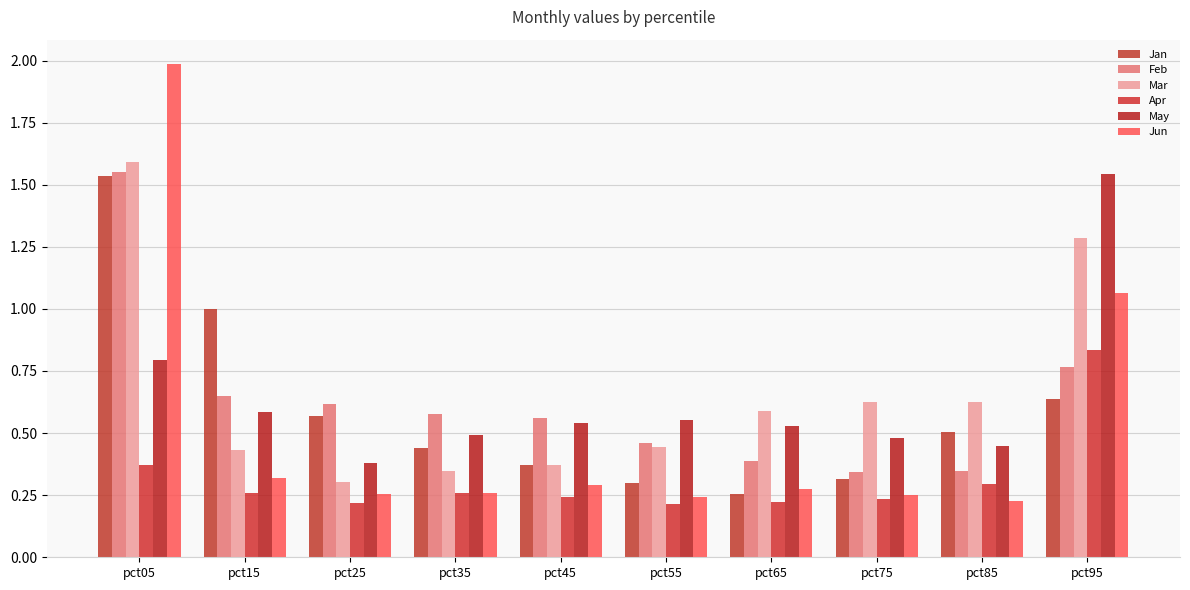

What is the lowest value of the Jun series?

0.2